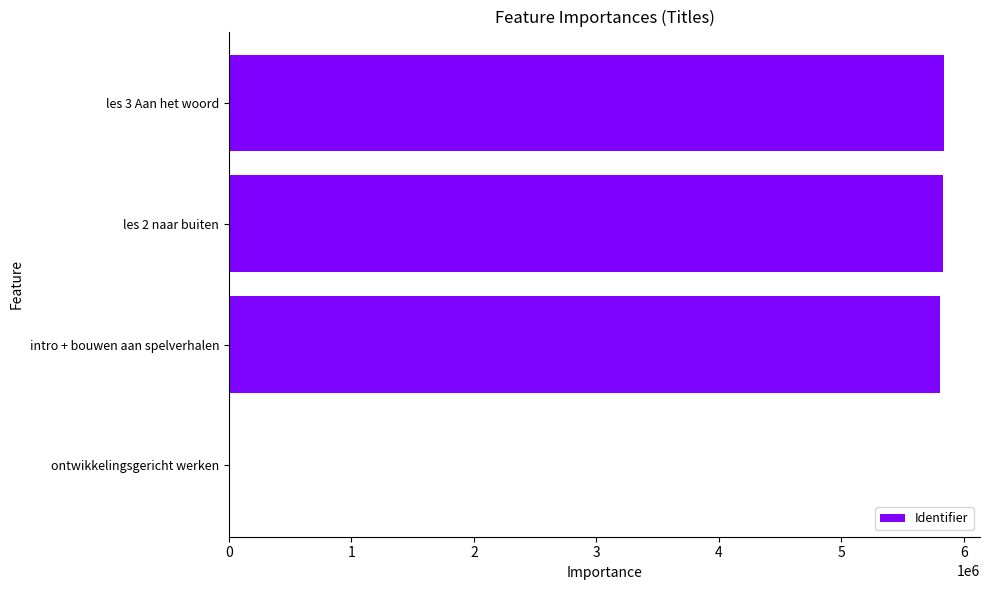

Are the bars horizontal?

Yes